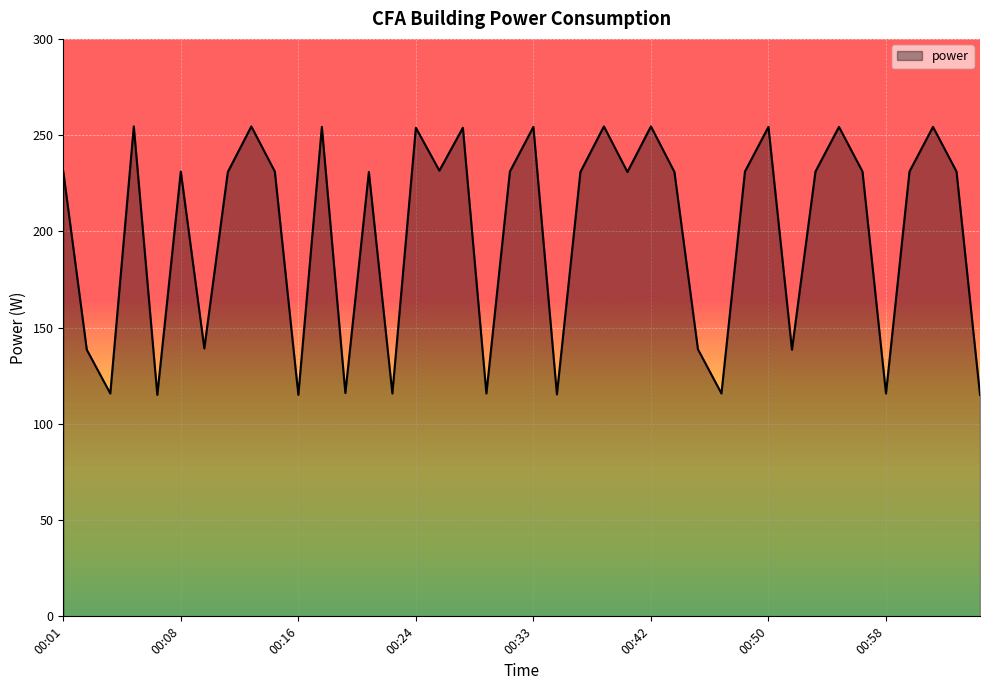

What is the maximum value shown in the chart?

254.5